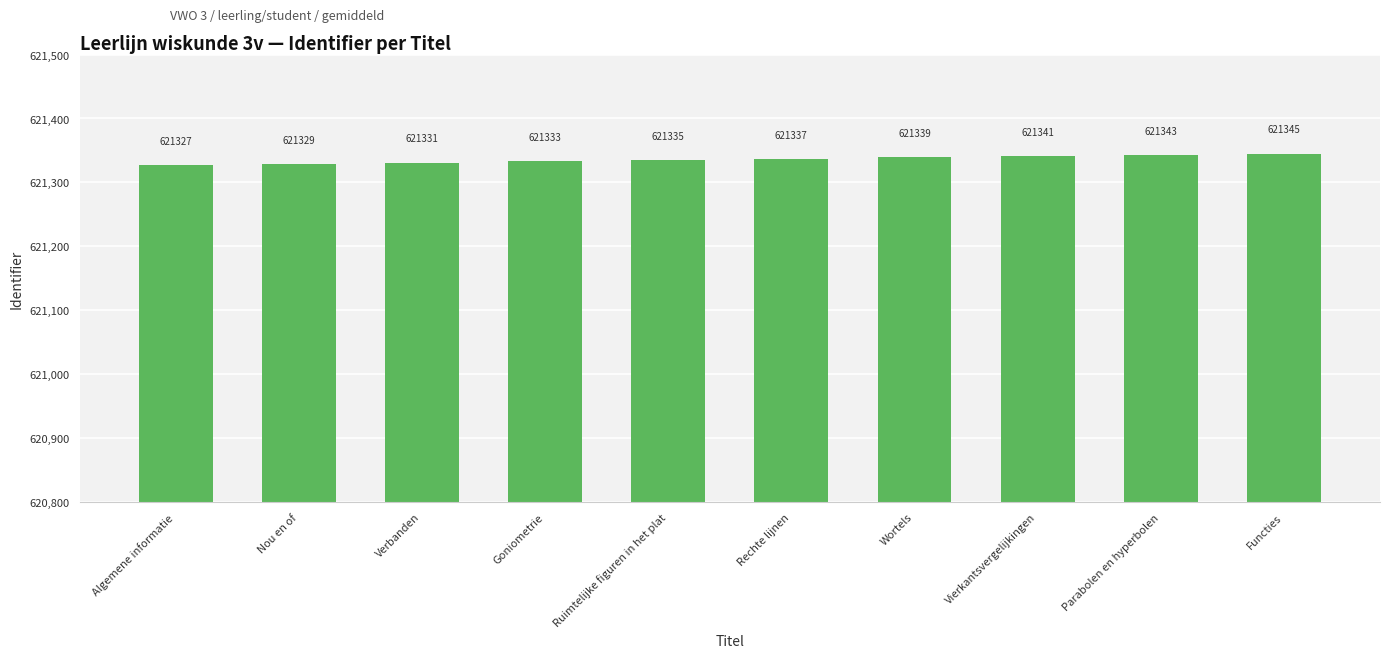

How many values are between 621331 and 621341?

6